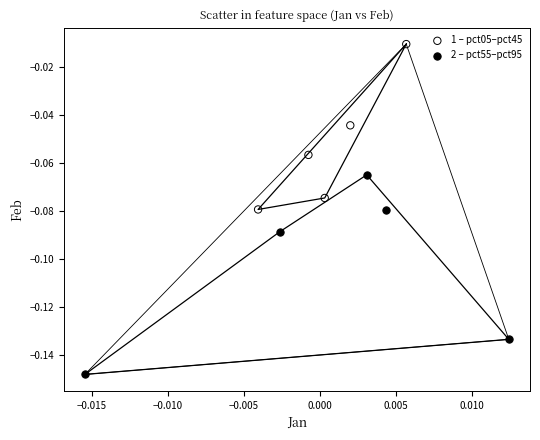

Which series contains the lowest Y value?

2 – pct55–pct95